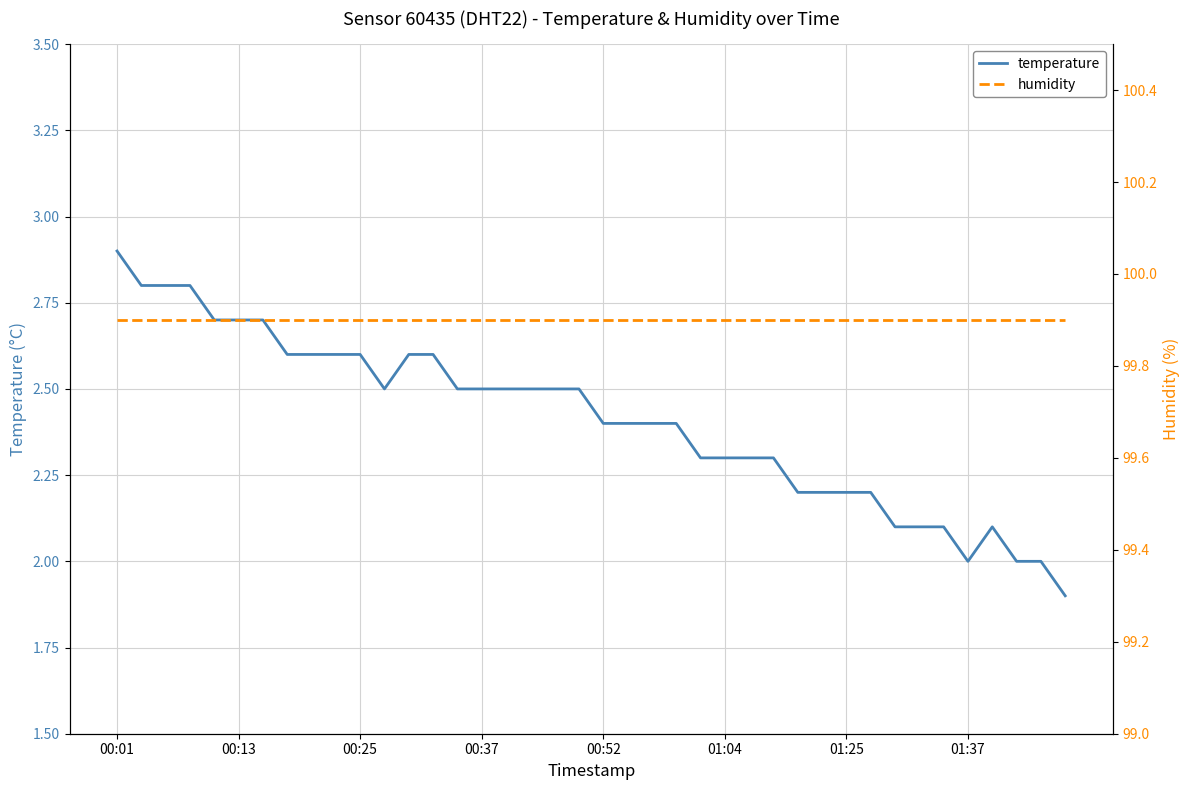

The value of temperature at 00:01 is 2.0. True or false?

False